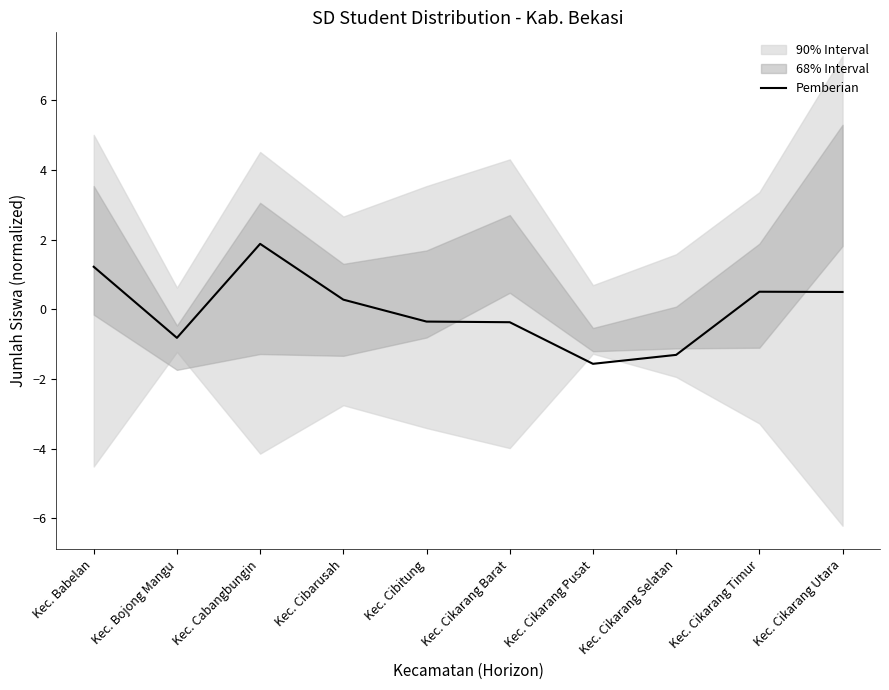

Rank the categories by value from lowest to highest.

Kec. Cikarang Pusat, Kec. Cikarang Selatan, Kec. Bojong Mangu, Kec. Cikarang Barat, Kec. Cibitung, Kec. Cibarusah, Kec. Cikarang Utara, Kec. Cikarang Timur, Kec. Babelan, Kec. Cabangbungin